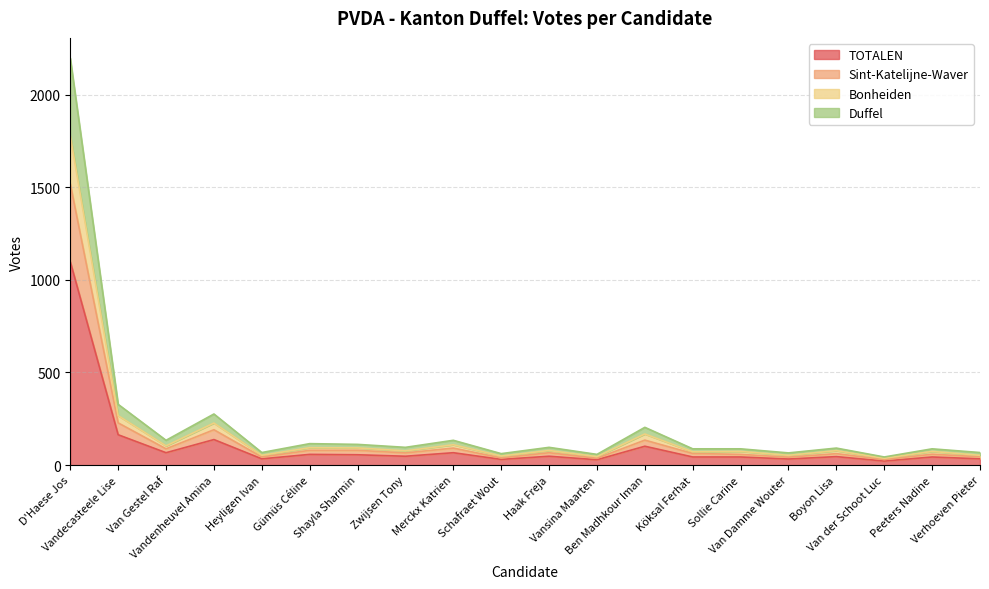

What is the highest value of the TOTALEN series?

1098